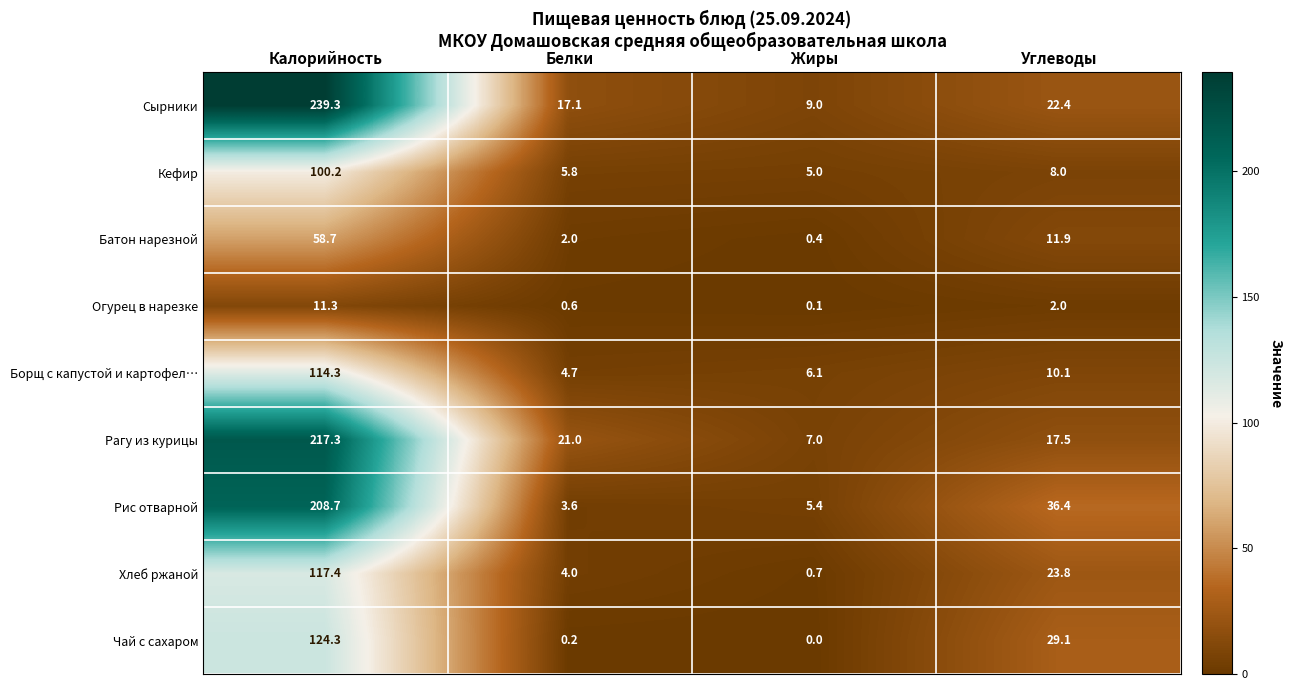

What is the difference between the highest and lowest values at Углеводы?

34.4